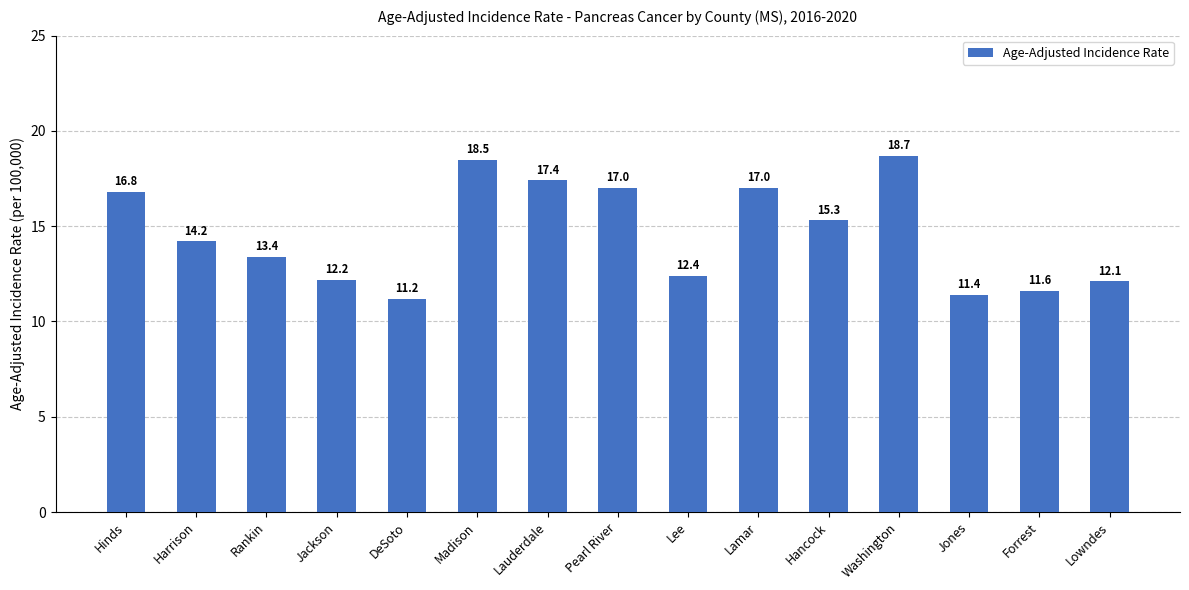

What is the label of the 1st bar from the right?

Lowndes